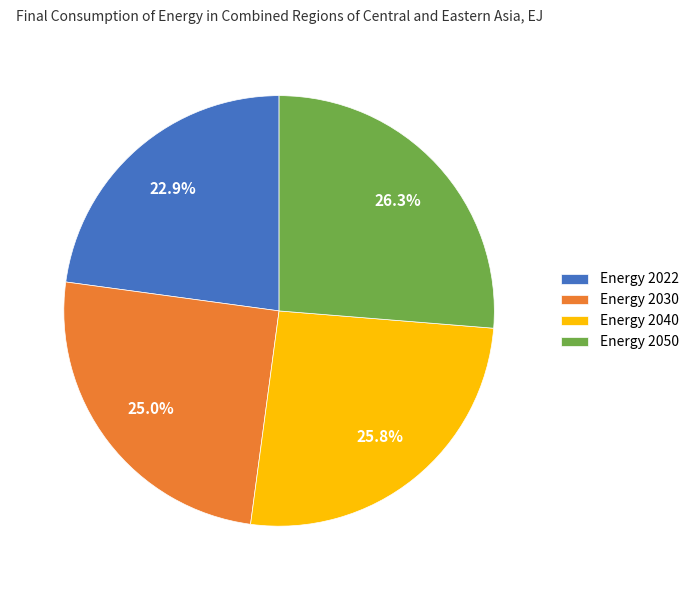

What percentage is the Energy 2040 slice, to the nearest percent?

26%